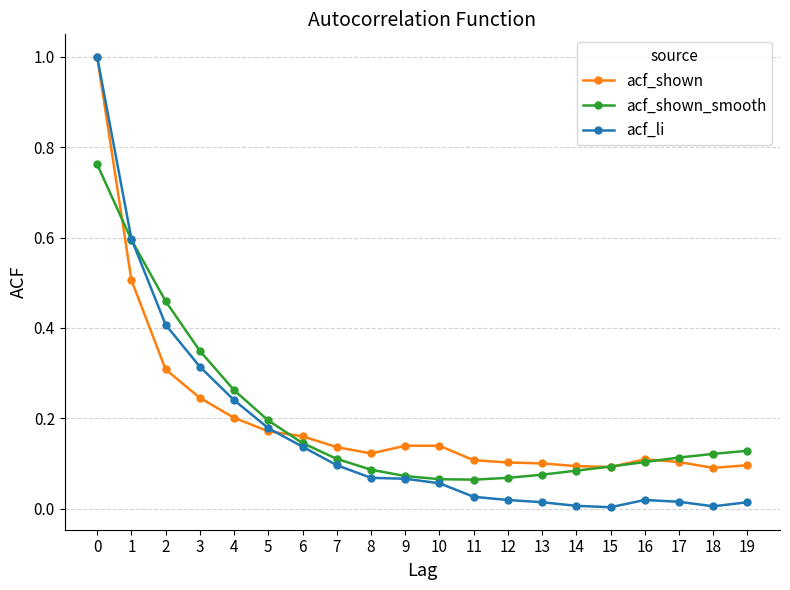

Is it true that acf_shown_smooth equals 0.6 at 2?

False